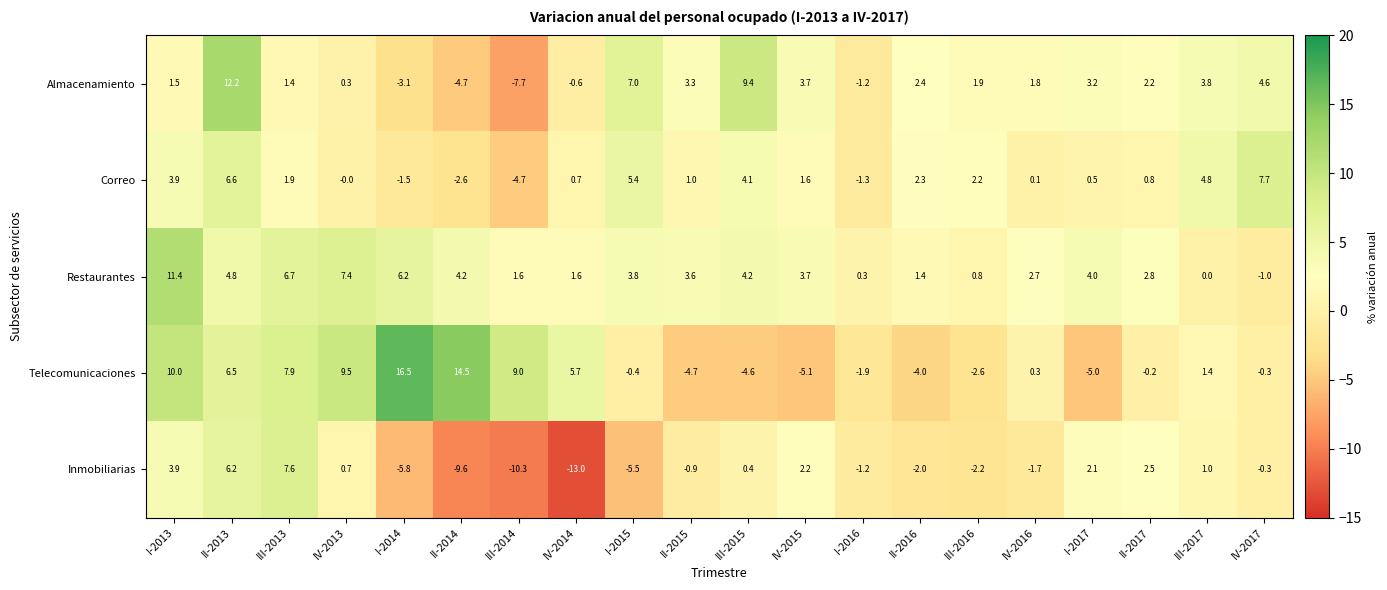

What is the difference between the Almacenamiento values at I-2015 and II-2013?

5.2